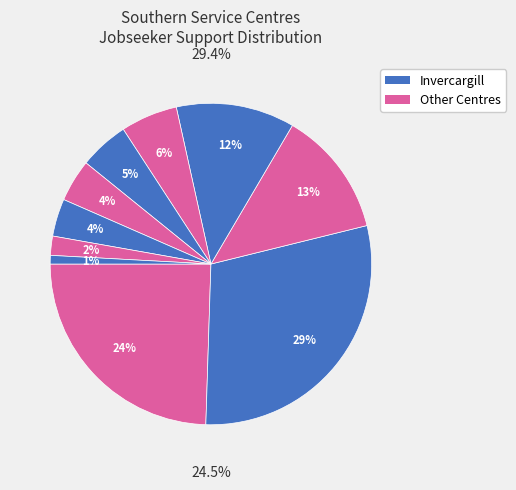

The Balclutha slice represents 4% of the pie. True or false?

True